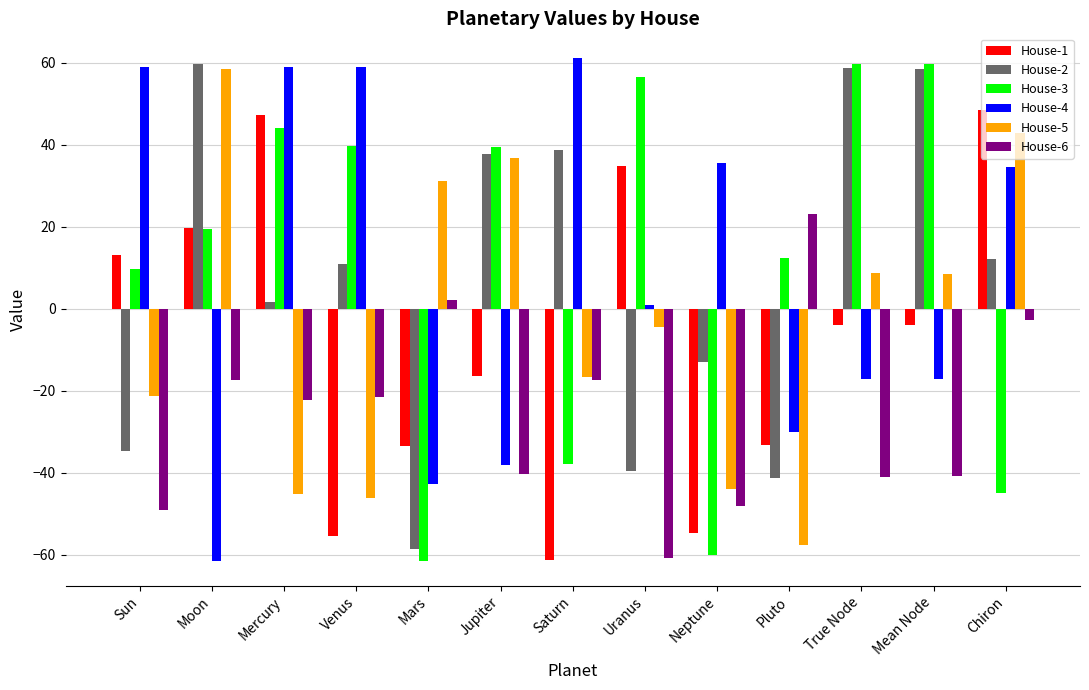

What is the label of the 10th bar from the left?

Pluto